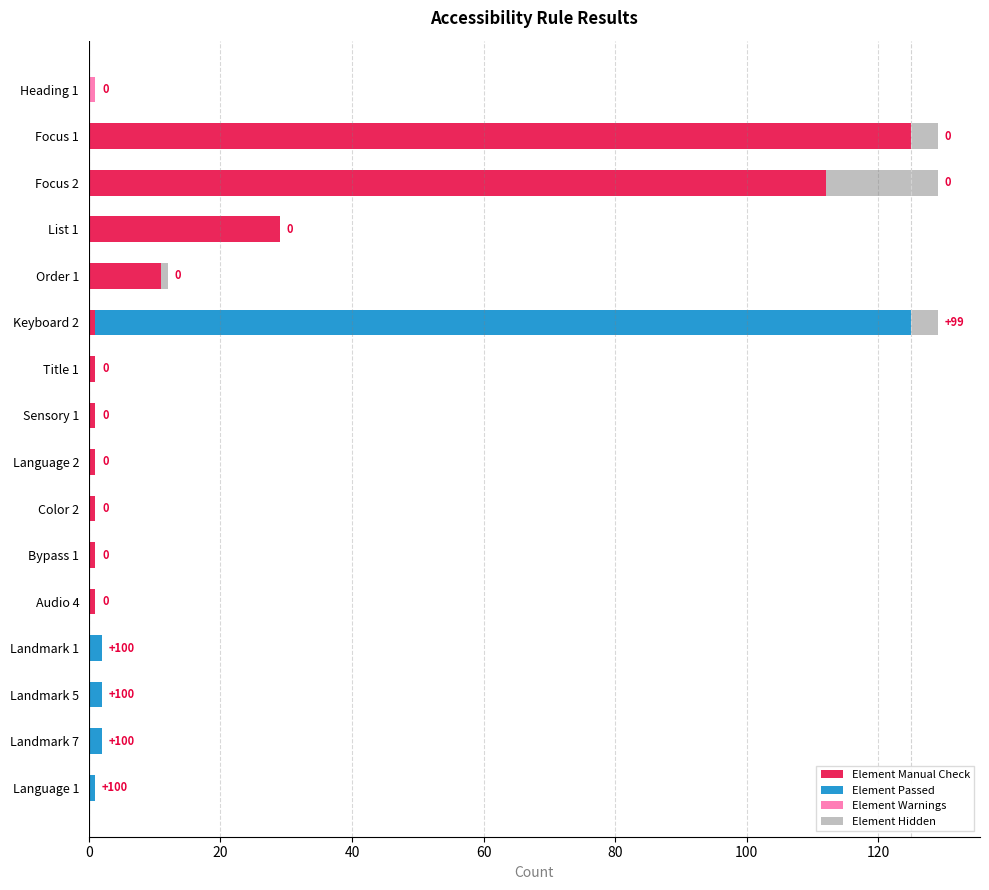

What is the sum of all Element Manual Check values?

284